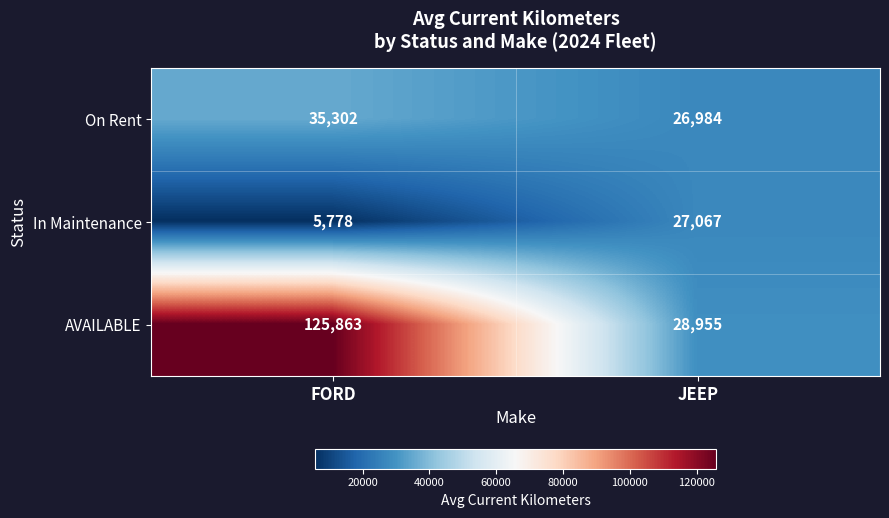

The AVAILABLE series shows 28955 at JEEP. True or false?

True